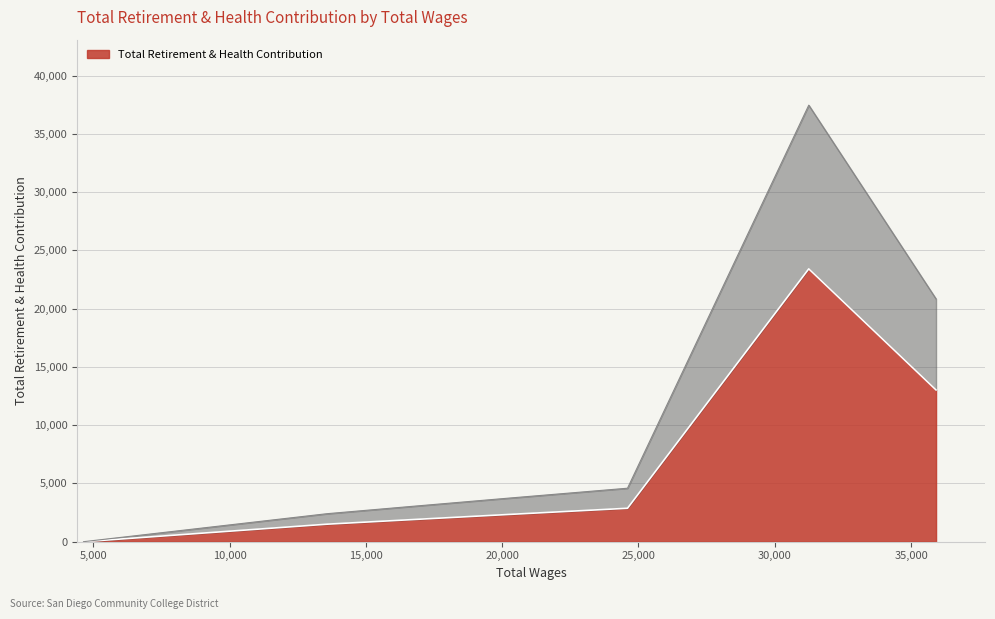

What is the change in value from 35917.0 to 16718.0?

-11123